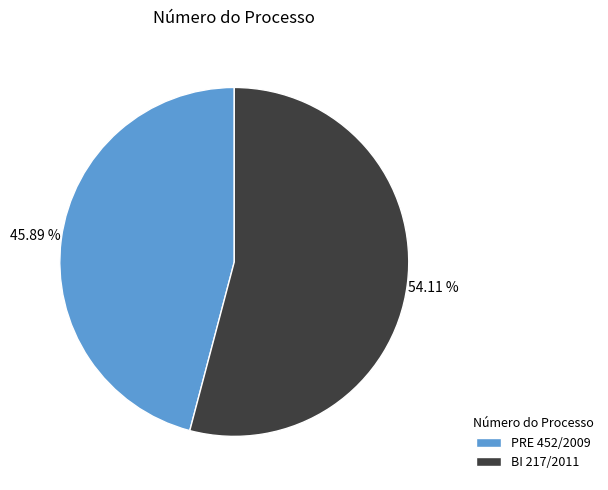

What percentage is NOT represented by PRE 452/2009?

54.1%